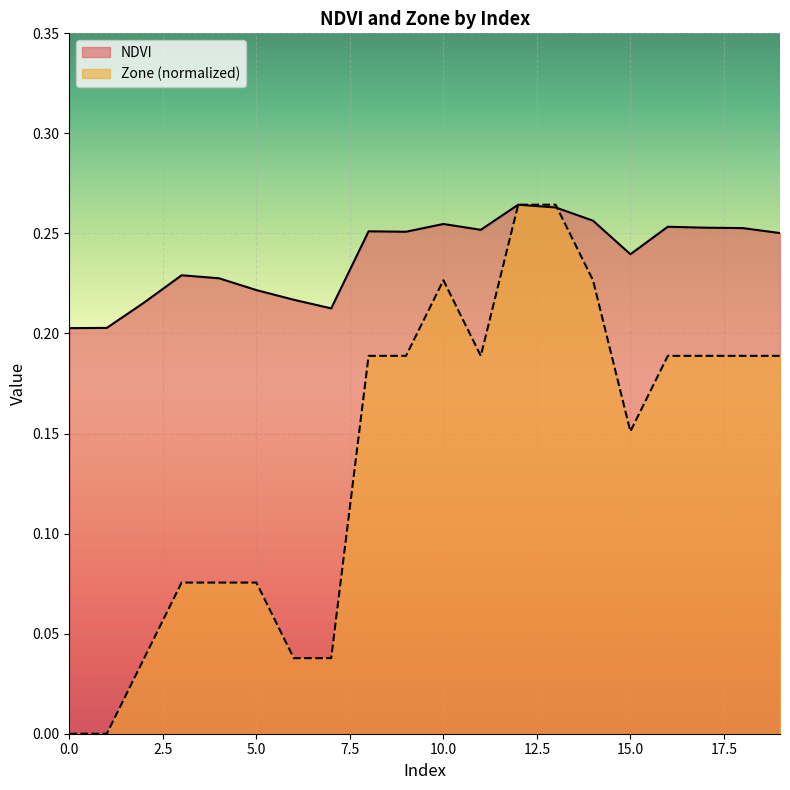

True or false: NDVI has a value of 0.0 at 1.

False